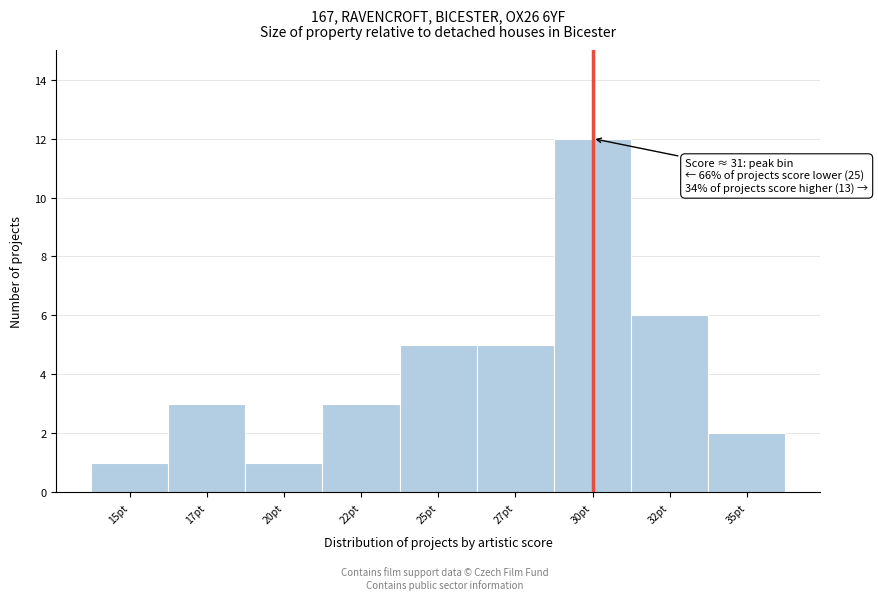

Reading left to right, transcribe all the data shown in this chart.

15pt=1	17pt=3	20pt=1	22pt=3	25pt=5	27pt=5	30pt=12	32pt=6	35pt=2